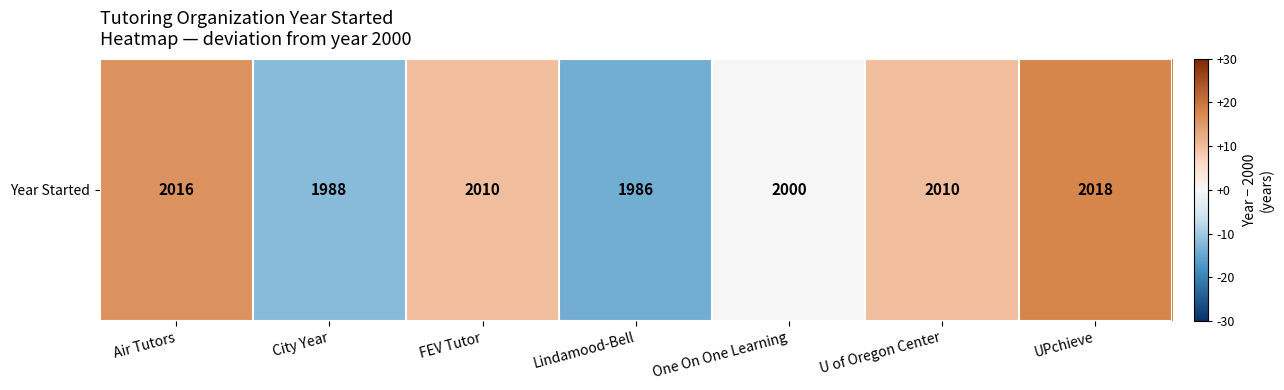

How many values are below 10?

3